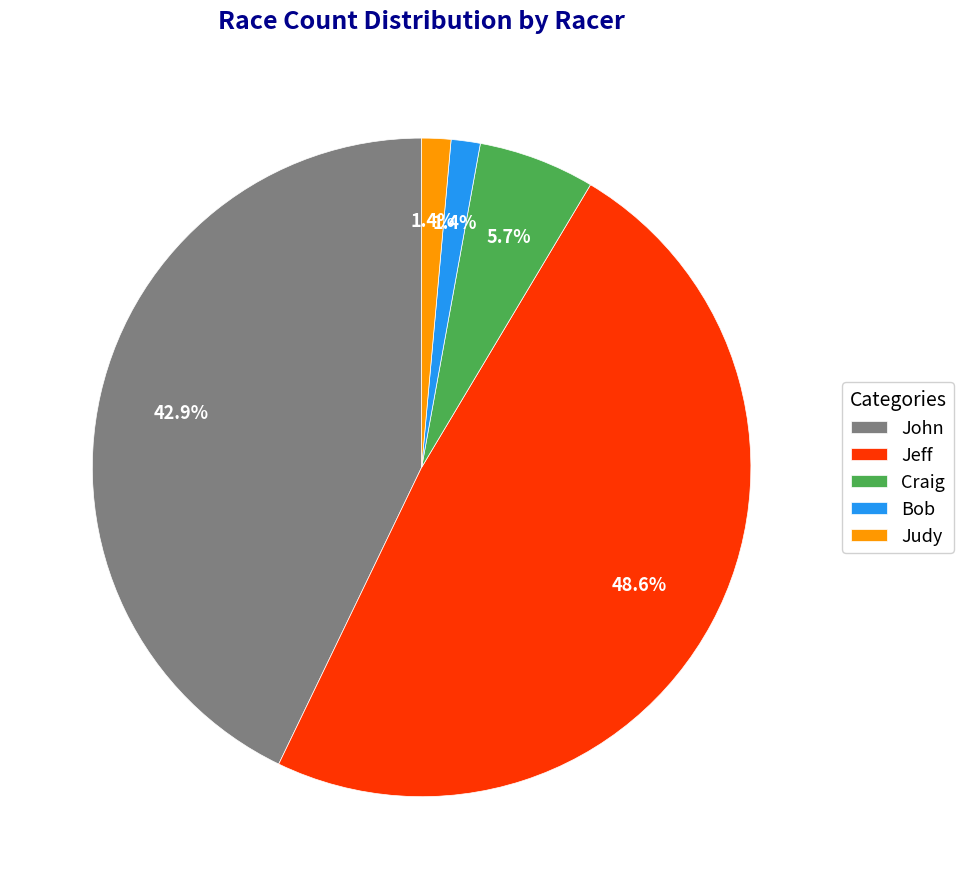

Which has a higher value, Bob or Craig?

Craig